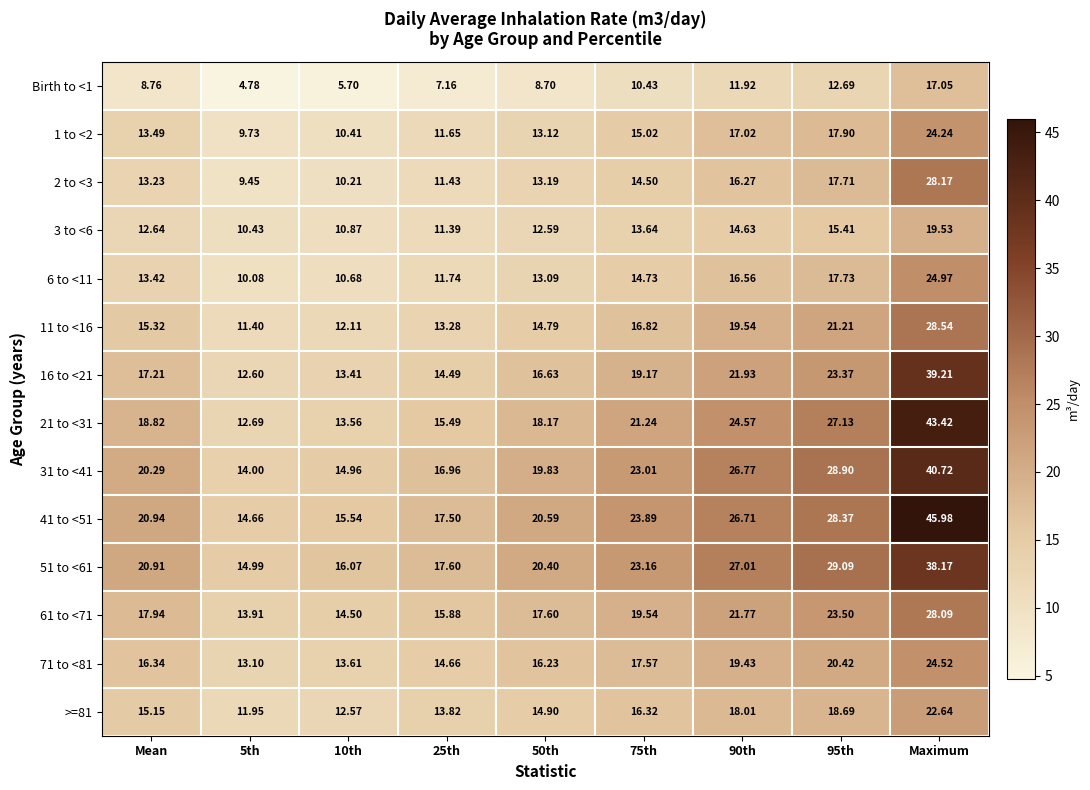

Which series changed the most between 50th and Maximum?

41 to <51